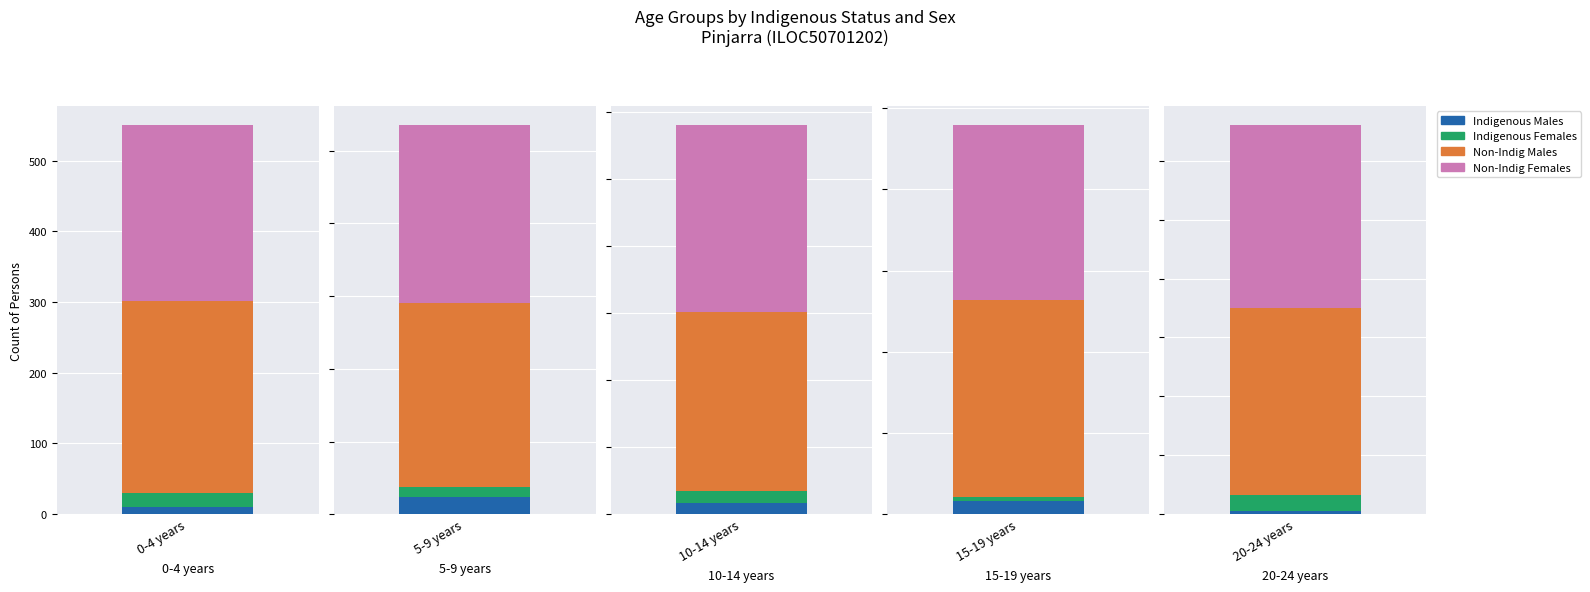

What position from the left is 5-9 years?

2